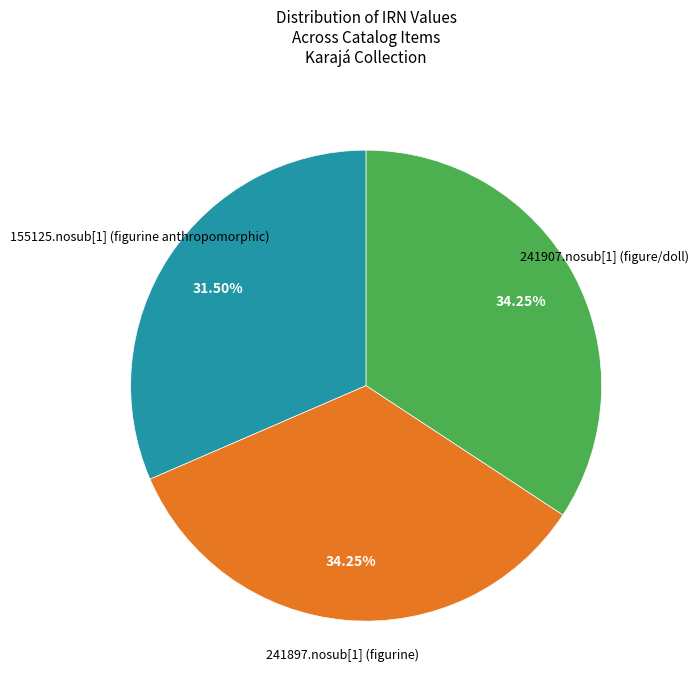

Does any single category account for the majority?

No